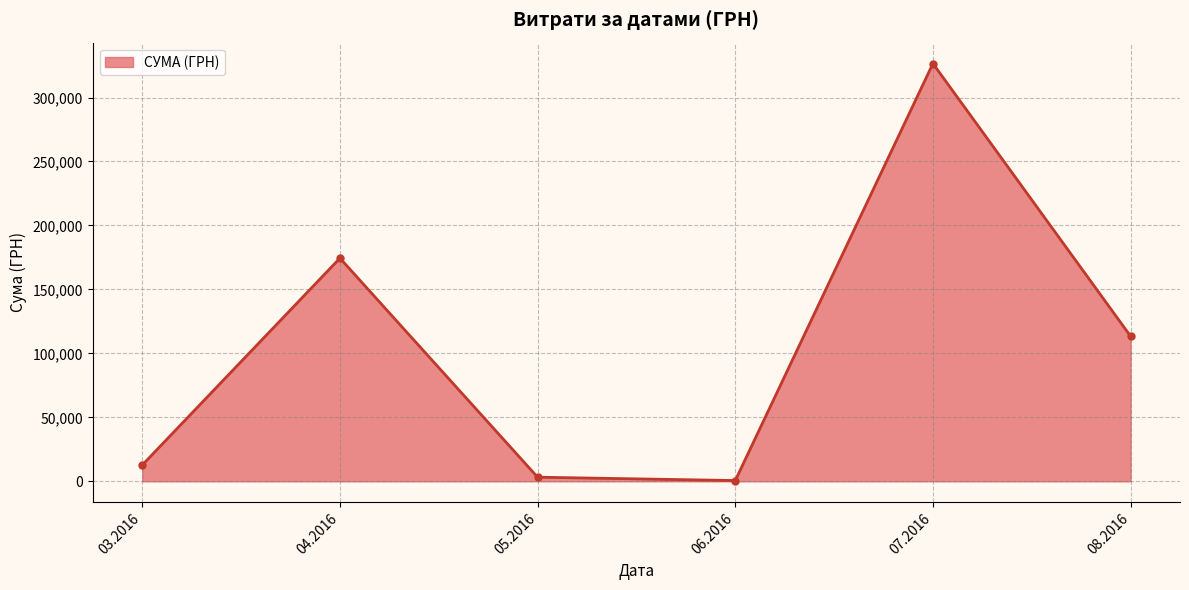

Between 08.2016 and 03.2016, which is larger?

08.2016